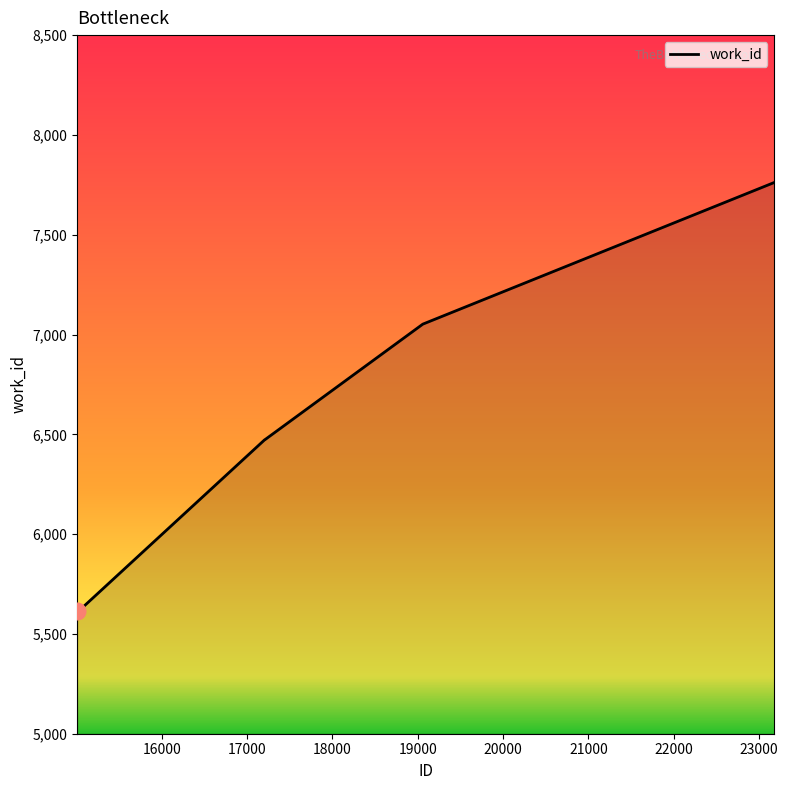

What is the difference between the maximum and minimum values?

2148